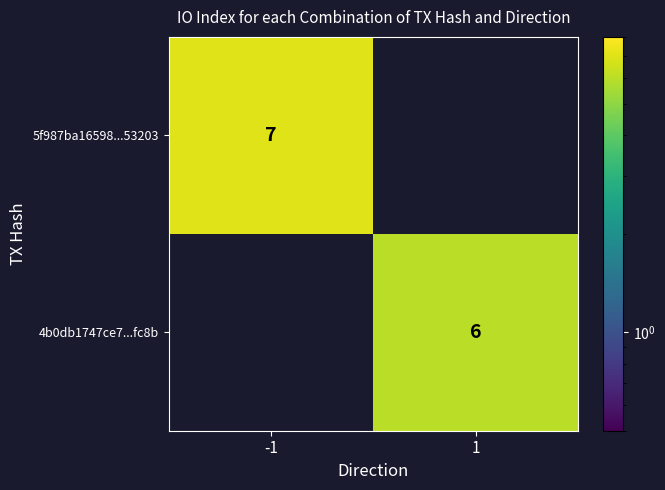

The 5f987ba16598...53203 series shows 7 at -1. True or false?

True